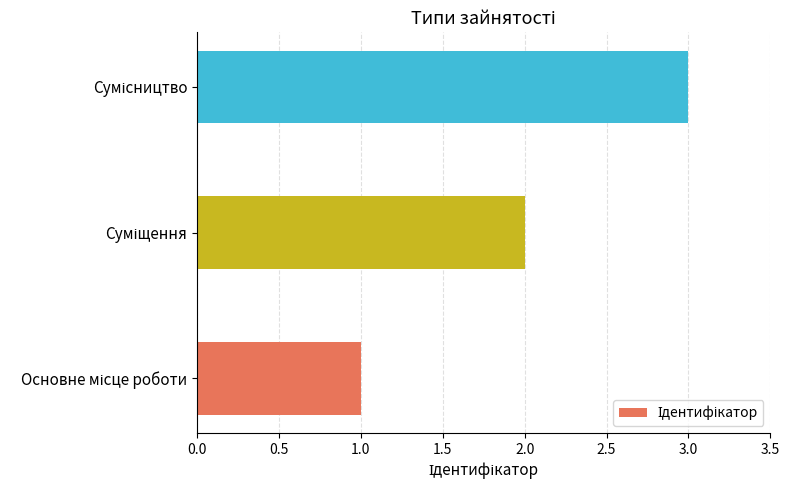

What is the maximum value shown in the chart?

3